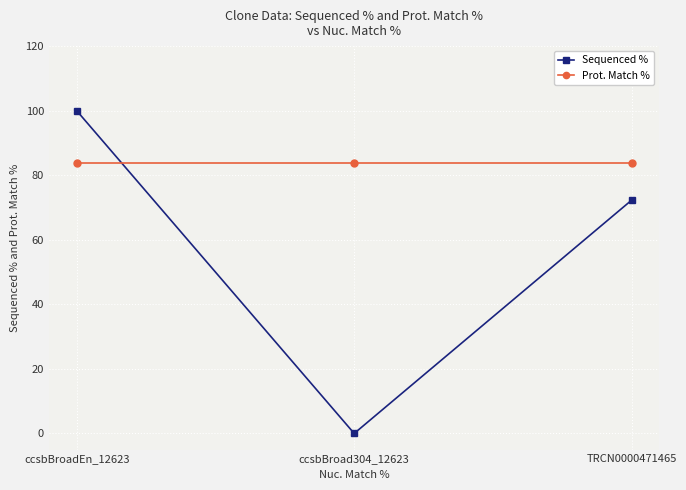

Reading left to right, transcribe all the data shown in this chart.

Sequenced %: 100.0	0.0	72.3
Prot. Match %: 83.8	83.8	83.8